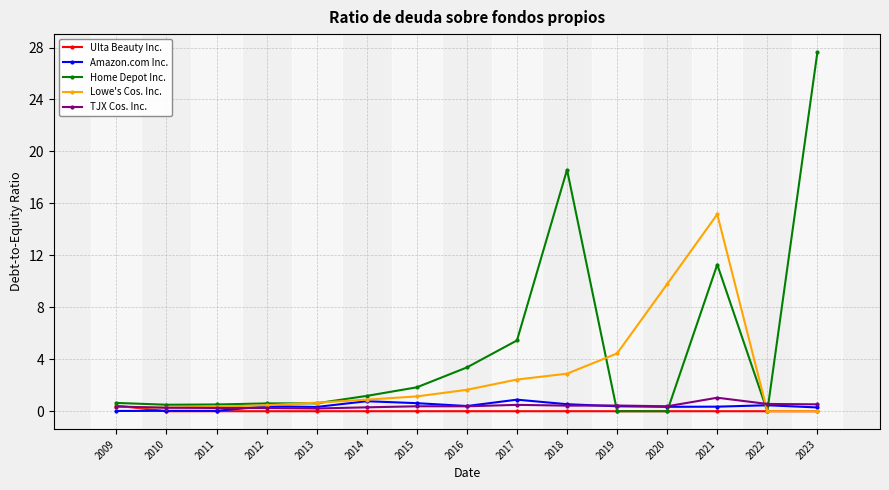

True or false: Ulta Beauty Inc. has a value of 0.0 at 2022.

True